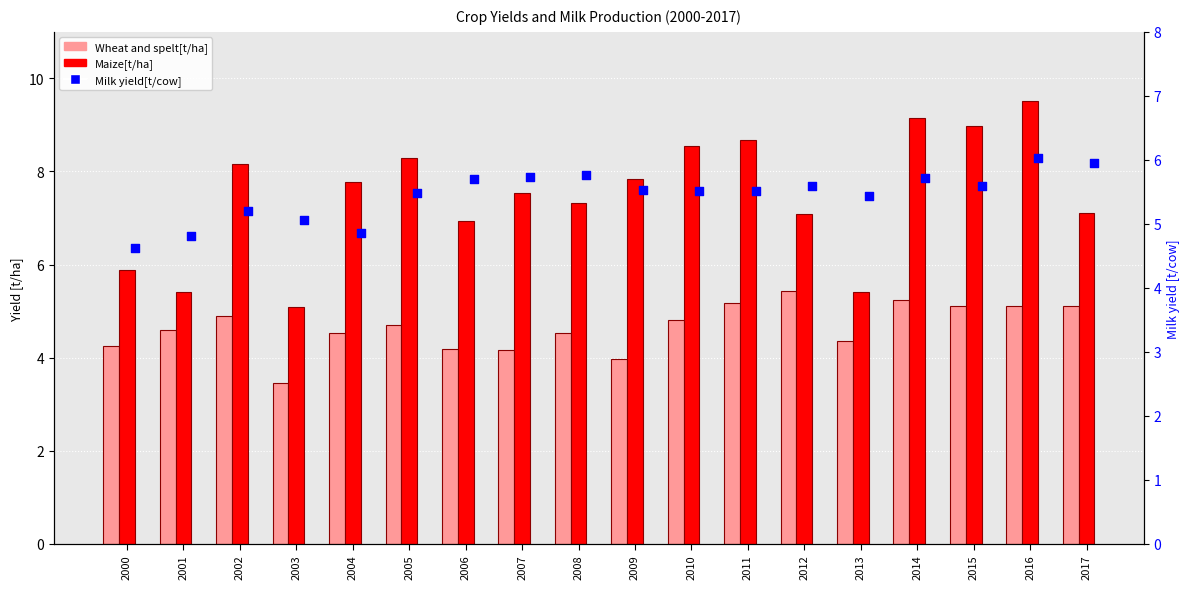

What is the total value across all series at 2000?

14.8